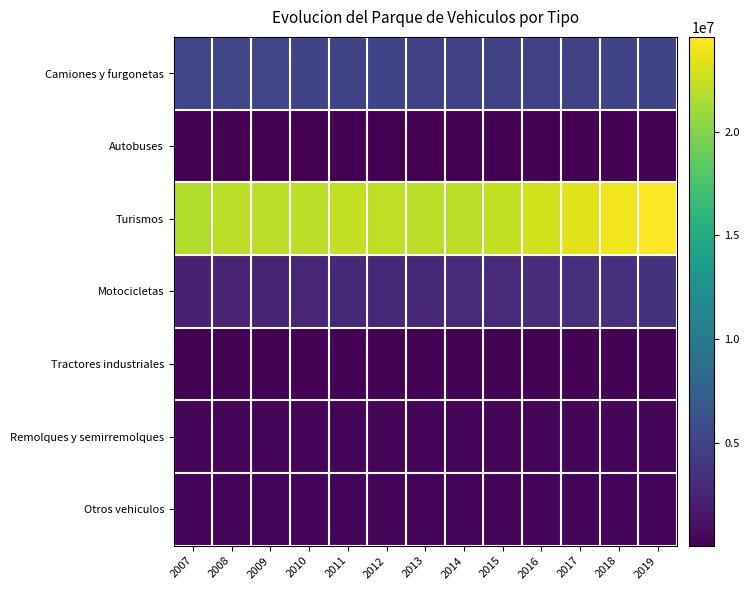

Count the number of data series in this chart.

7